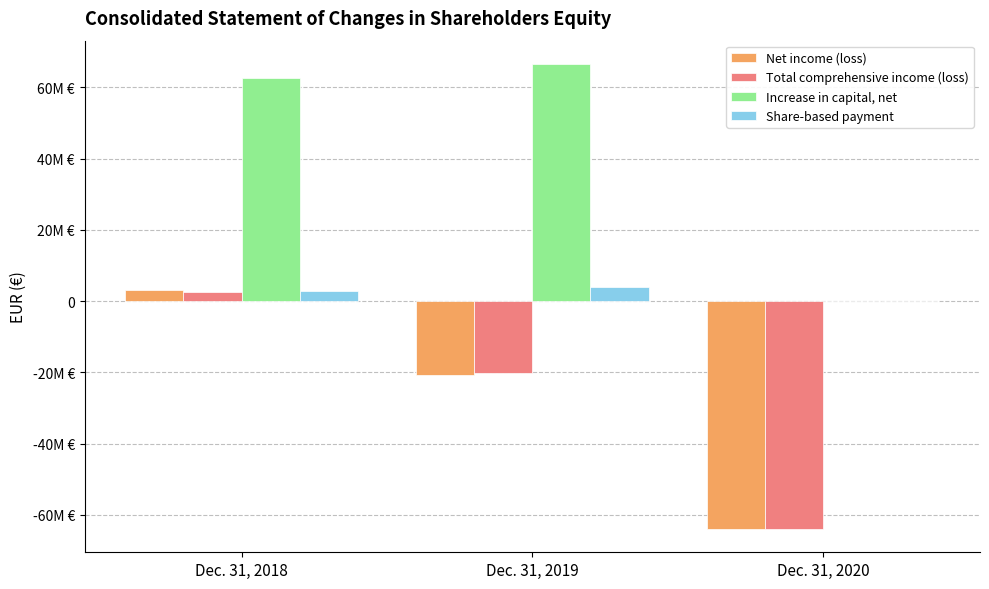

Reading left to right, extract all data points from this chart.

Net income (loss): 3049000	-20759000	-63984000
Total comprehensive income (loss): 2424000	-20132000	-63962000
Increase in capital, net: 62557000	66558000	0
Share-based payment: 2707000	3826000	0